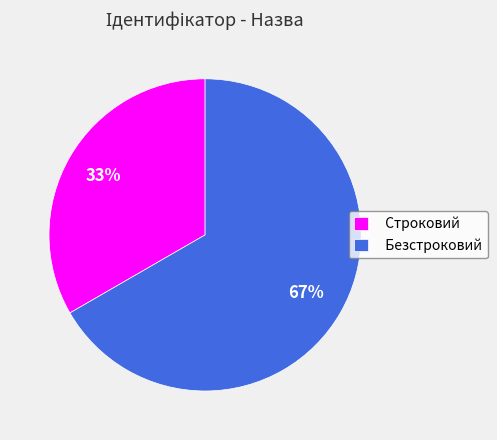

Do Безстроковий and Строковий together represent more than half of the pie?

Yes